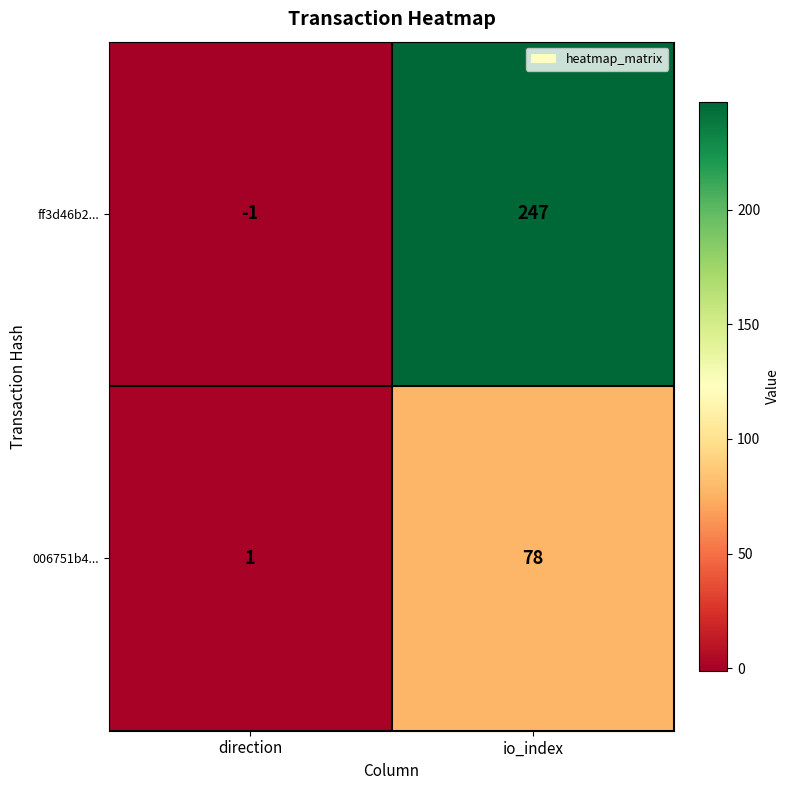

At which category does the chart reach its peak across all series?

io_index